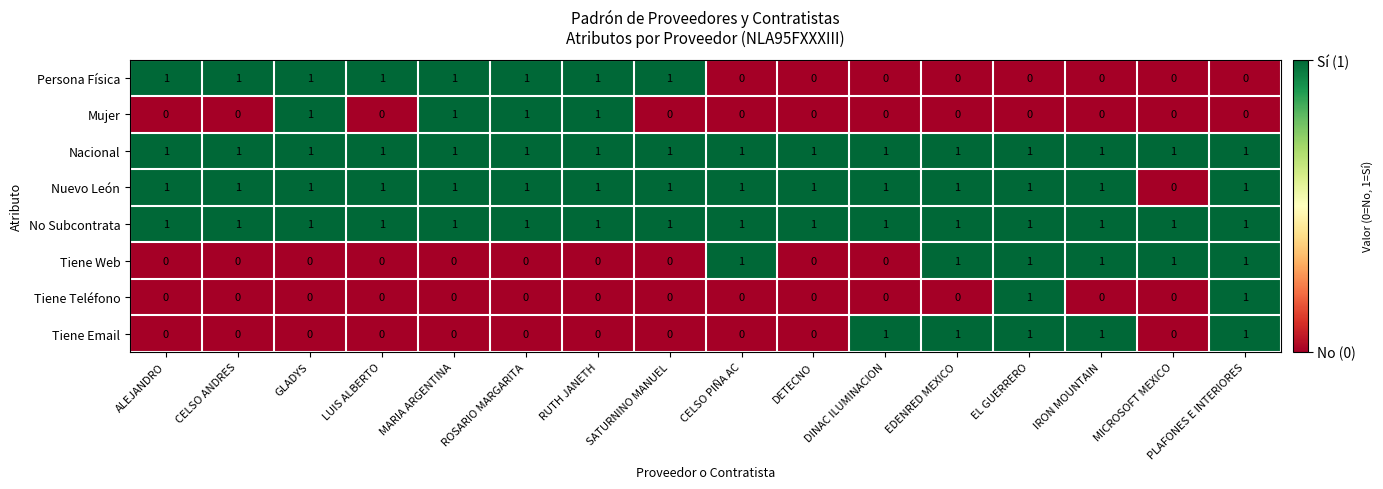

Is it true that Nuevo León equals 1 at LUIS ALBERTO?

True